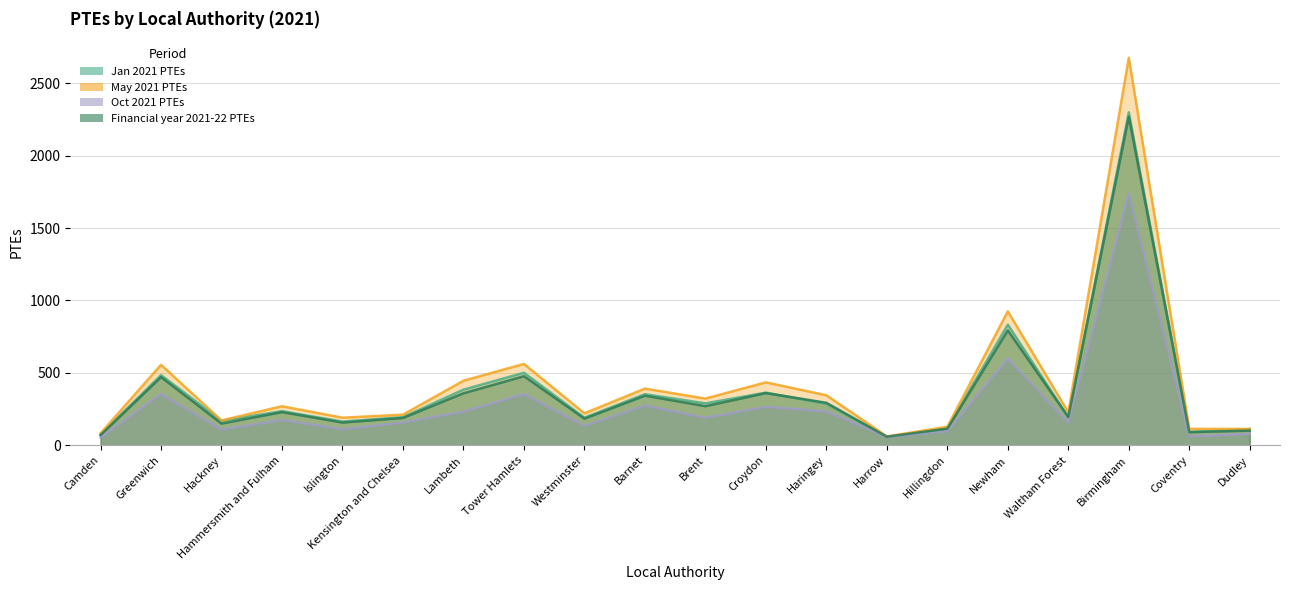

What is the difference between the second highest and second lowest values in the May 2021 PTEs series?

842.0